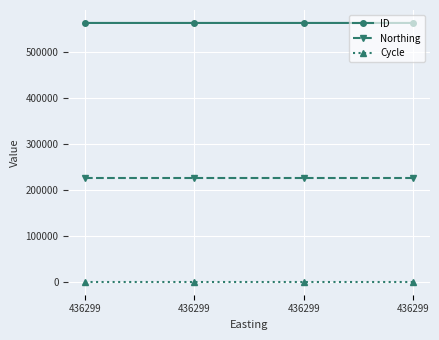

Between 436299 and 436299, which series saw the biggest shift?

ID